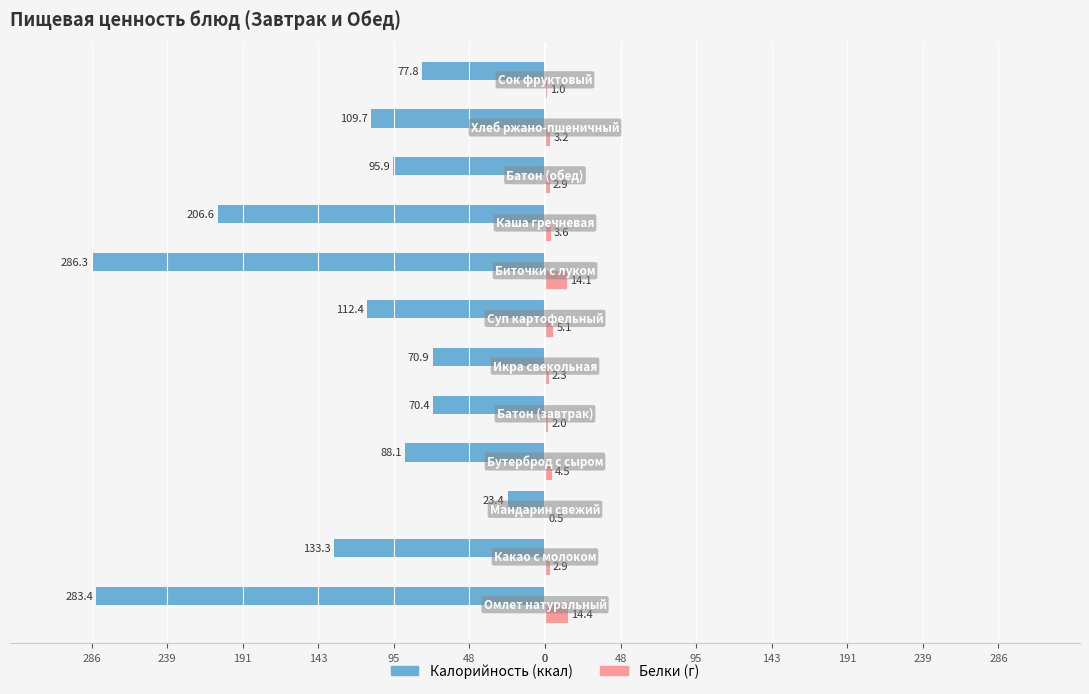

What is the smallest value displayed?

-286.3